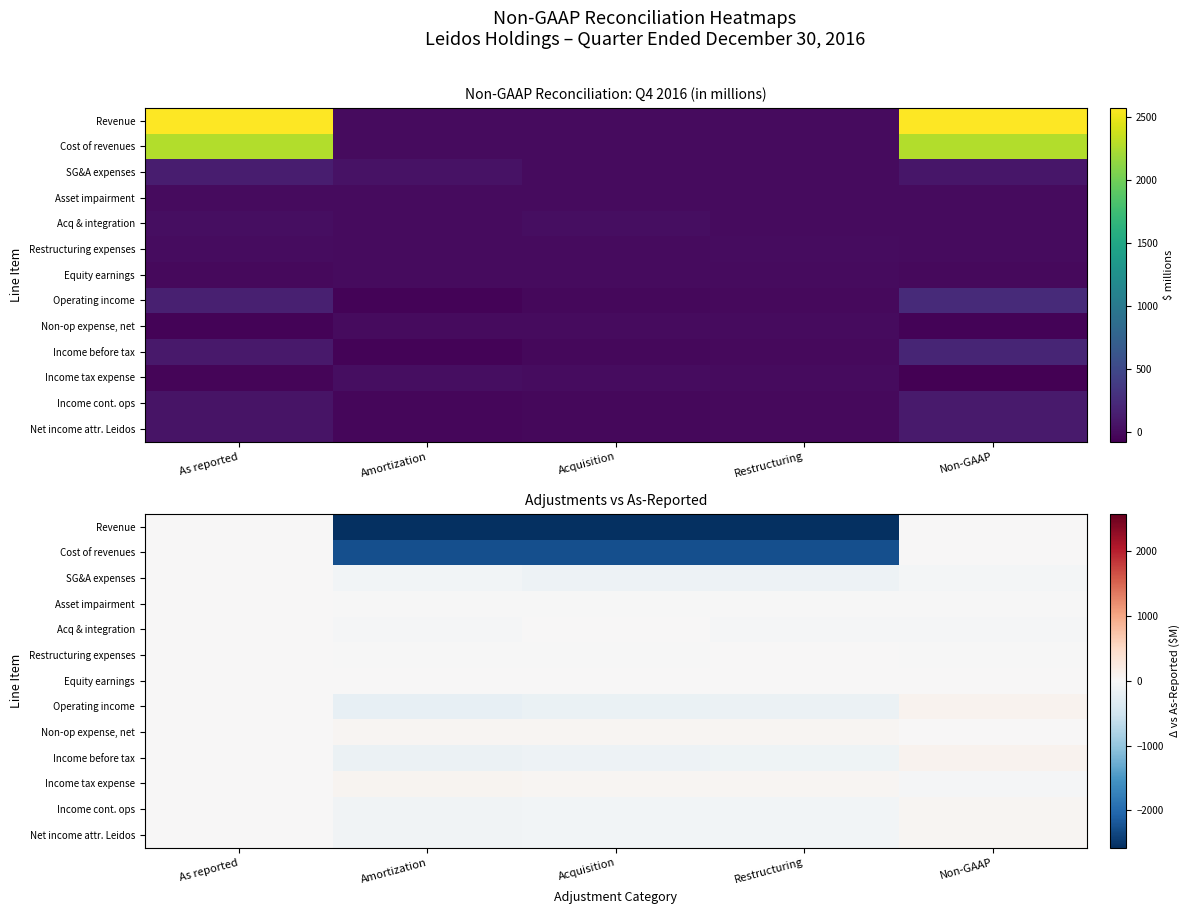

What is the sum of the Revenue values at Amortization and Acquisition?

-5150